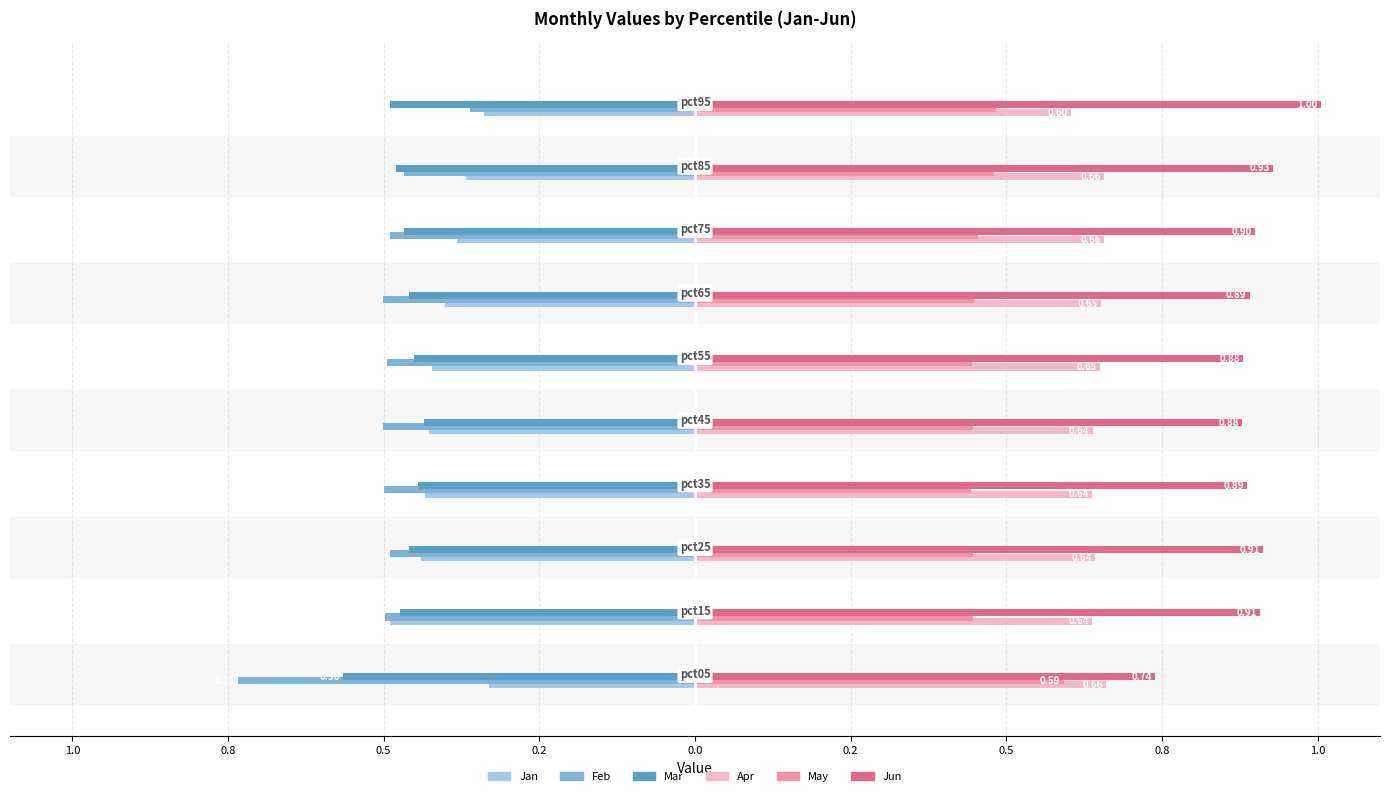

What are all the series names shown in the legend?

Jan, Feb, Mar, Apr, May, Jun